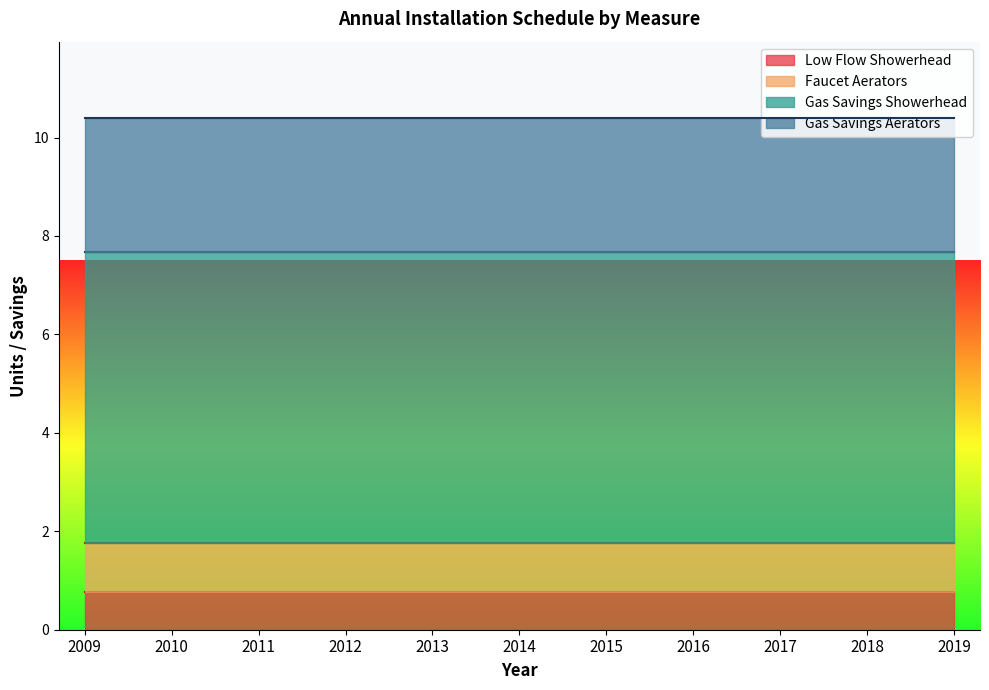

What are all the series names shown in the legend?

Low Flow Showerhead, Faucet Aerators, Gas Savings Showerhead, Gas Savings Aerators